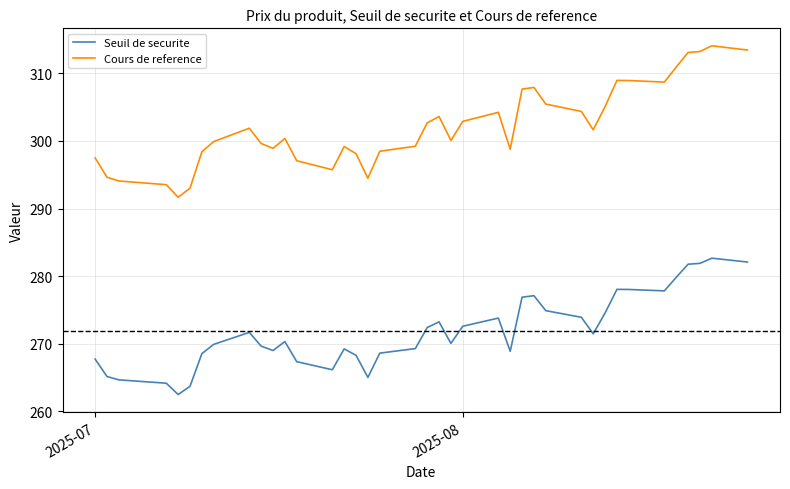

Which series has the widest spread of values?

Cours de reference